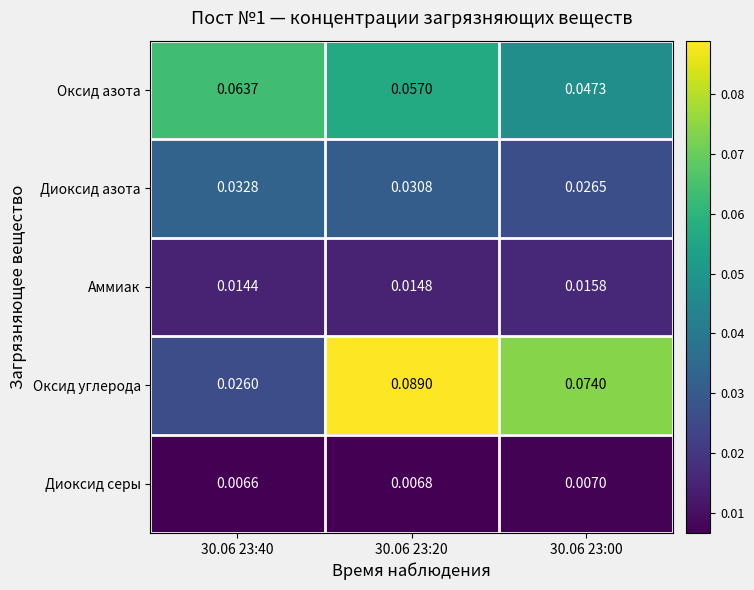

How many distinct data groups are displayed?

5